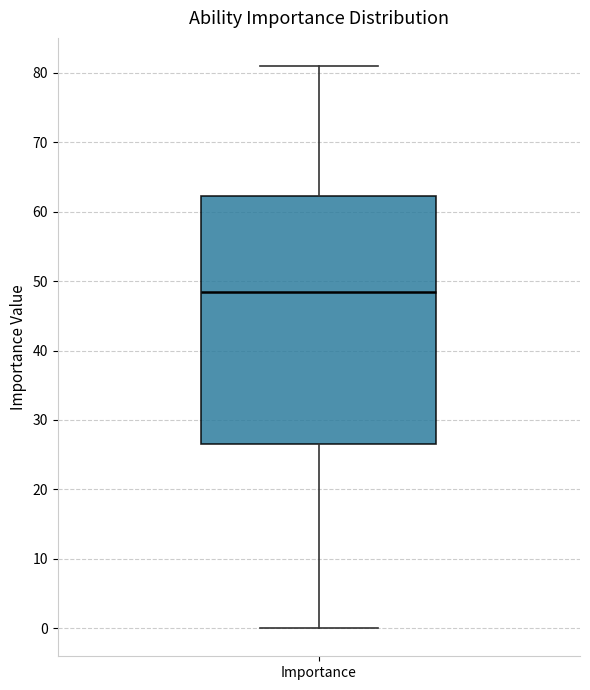

Read this box plot against the y-axis: the position of the median line, the range covered by the box, and the ends of both whiskers. The values are not printed on the chart, so give them approximately, as read against the axis.

median 49, box 27 to 62, whiskers 0 to 81